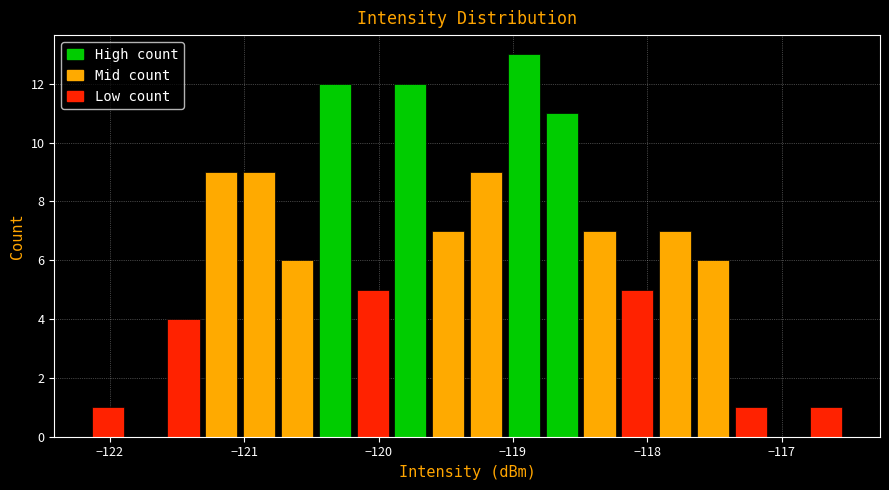

Read against the x-axis, roughly where is the centre of the tallest bar?

-118.9